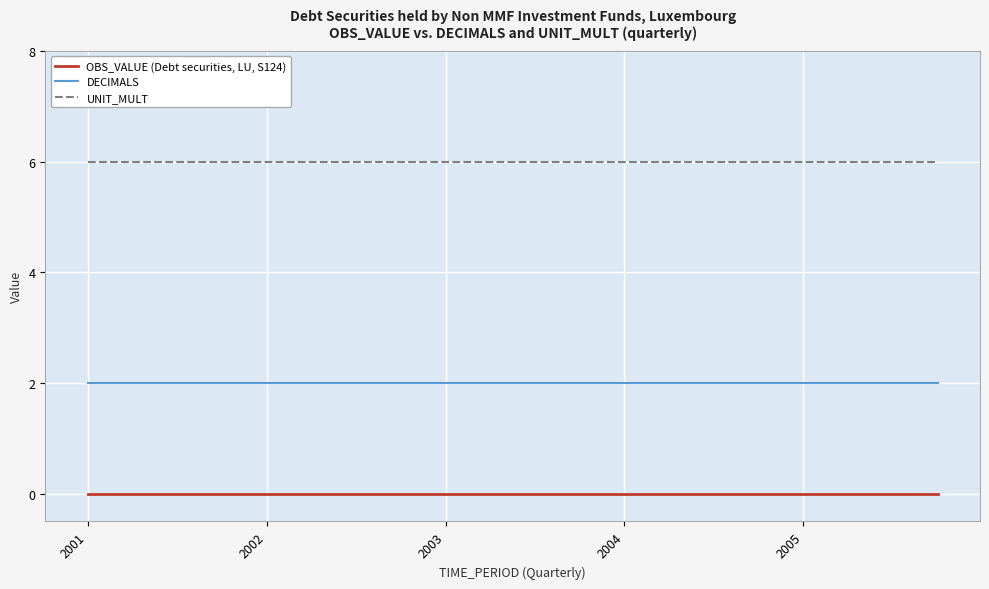

Reading left to right, extract all data points from this chart.

OBS_VALUE (Debt securities, LU, S124): 0	0	0	0	0	0	0	0	0	0	0	0	0	0	0	0	0	0	0	0
DECIMALS: 2	2	2	2	2	2	2	2	2	2	2	2	2	2	2	2	2	2	2	2
UNIT_MULT: 6	6	6	6	6	6	6	6	6	6	6	6	6	6	6	6	6	6	6	6